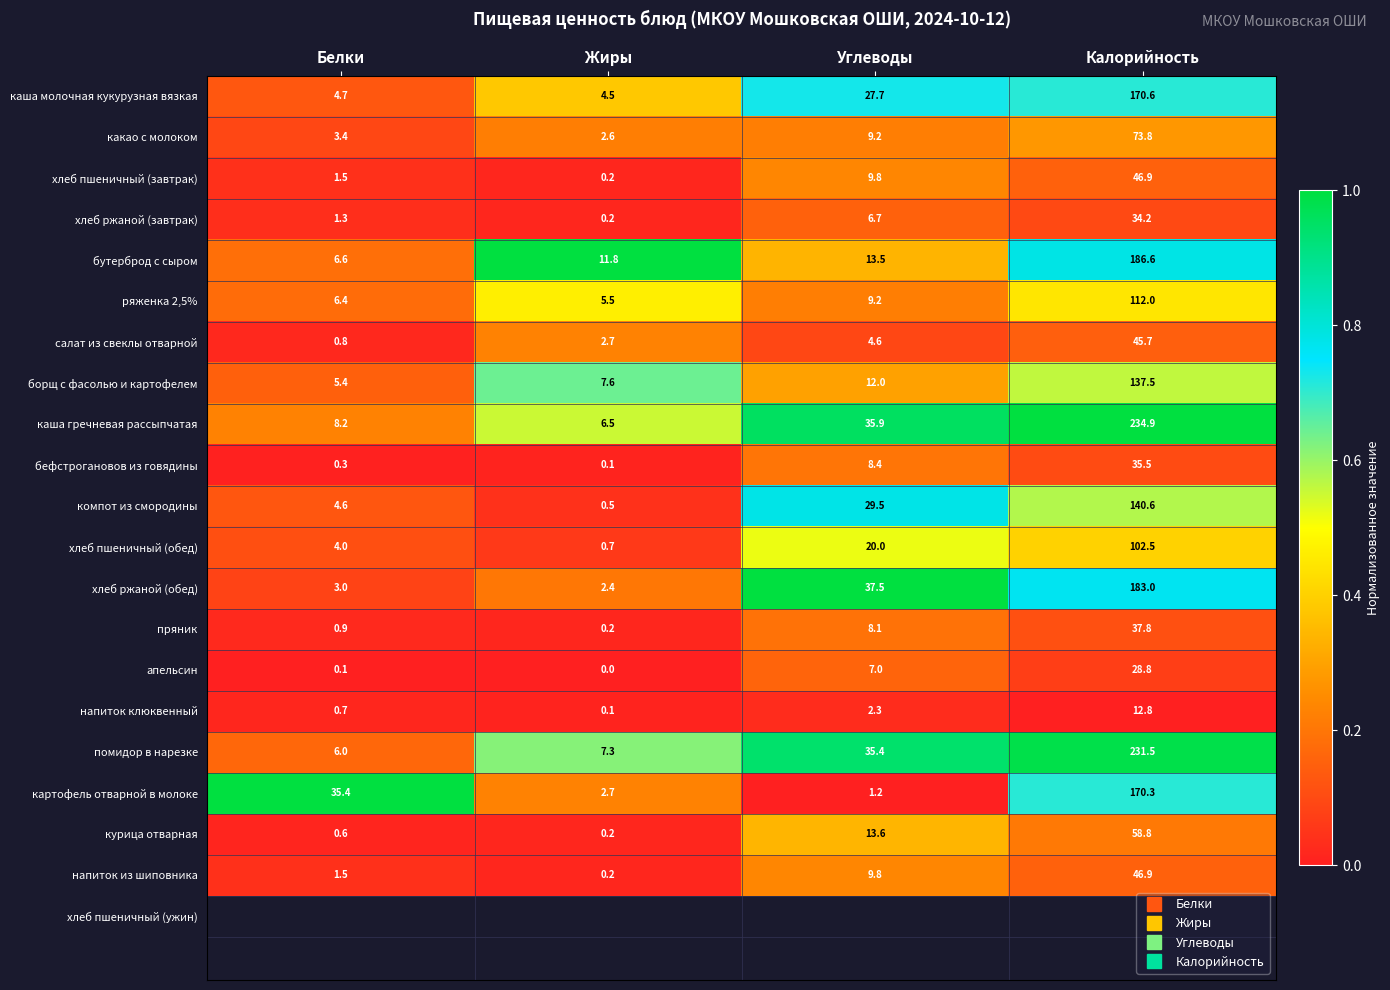

Which series changed the most between Белки and Жиры?

картофель отварной в молоке